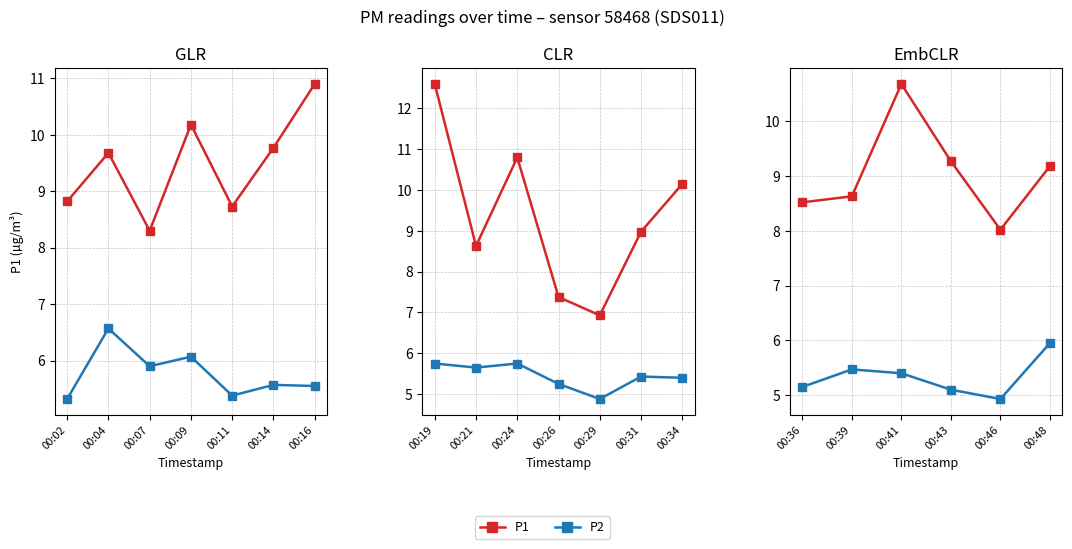

How many values in the P2 series exceed 5?

5